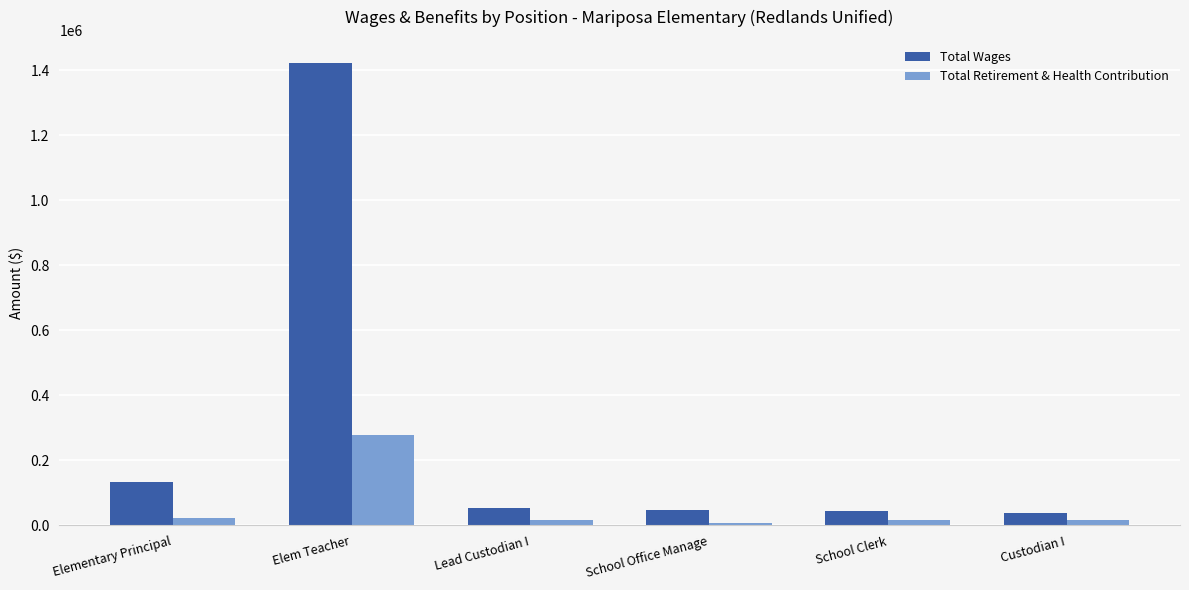

What is the difference between the maximum and minimum values in the Total Retirement & Health Contribution series?

269731